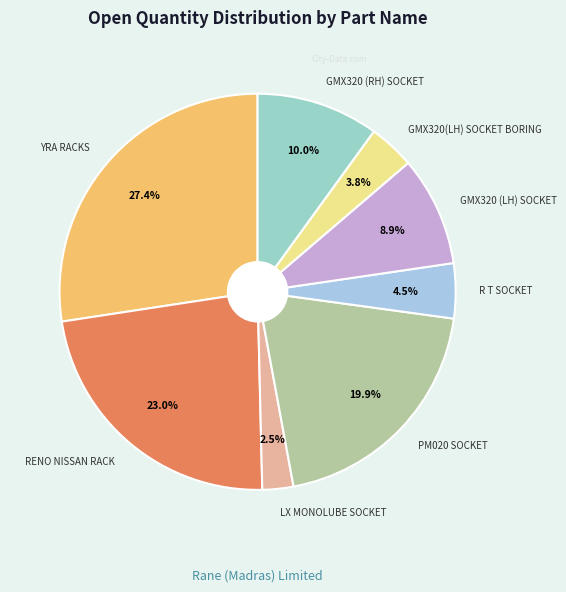

How many segments does this pie chart have?

8